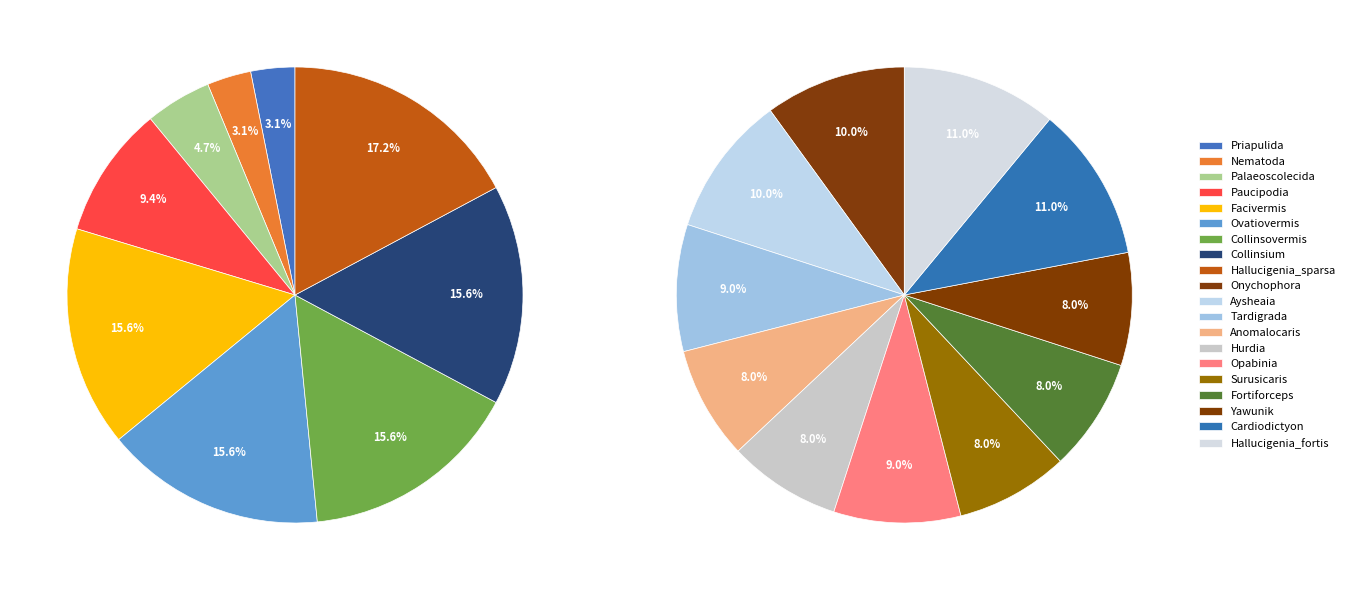

Count the number of slices in the pie.

20